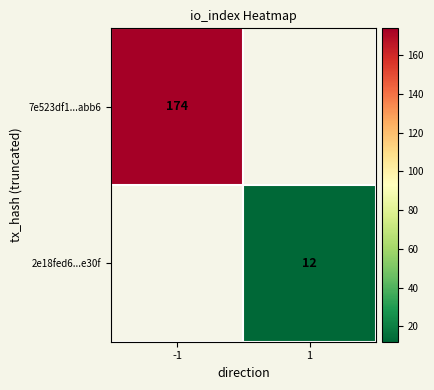

True or false: 2e18fed6...e30f has a value of 20 at 1.

False